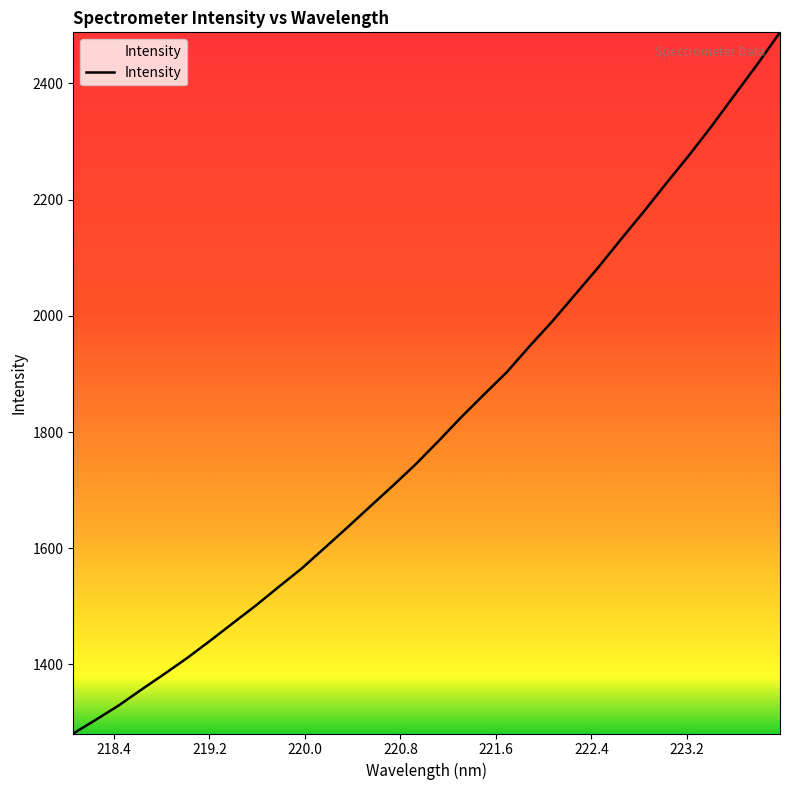

What is the greatest value displayed?

2487.9